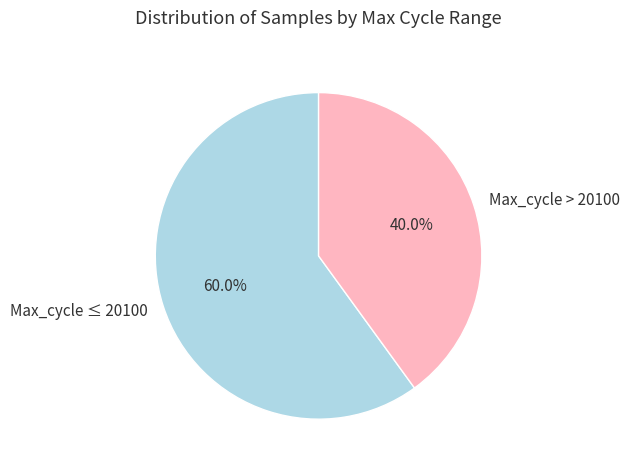

Approximately how many times larger is the value at Max_cycle > 20100 compared to Max_cycle ≤ 20100?

0.7